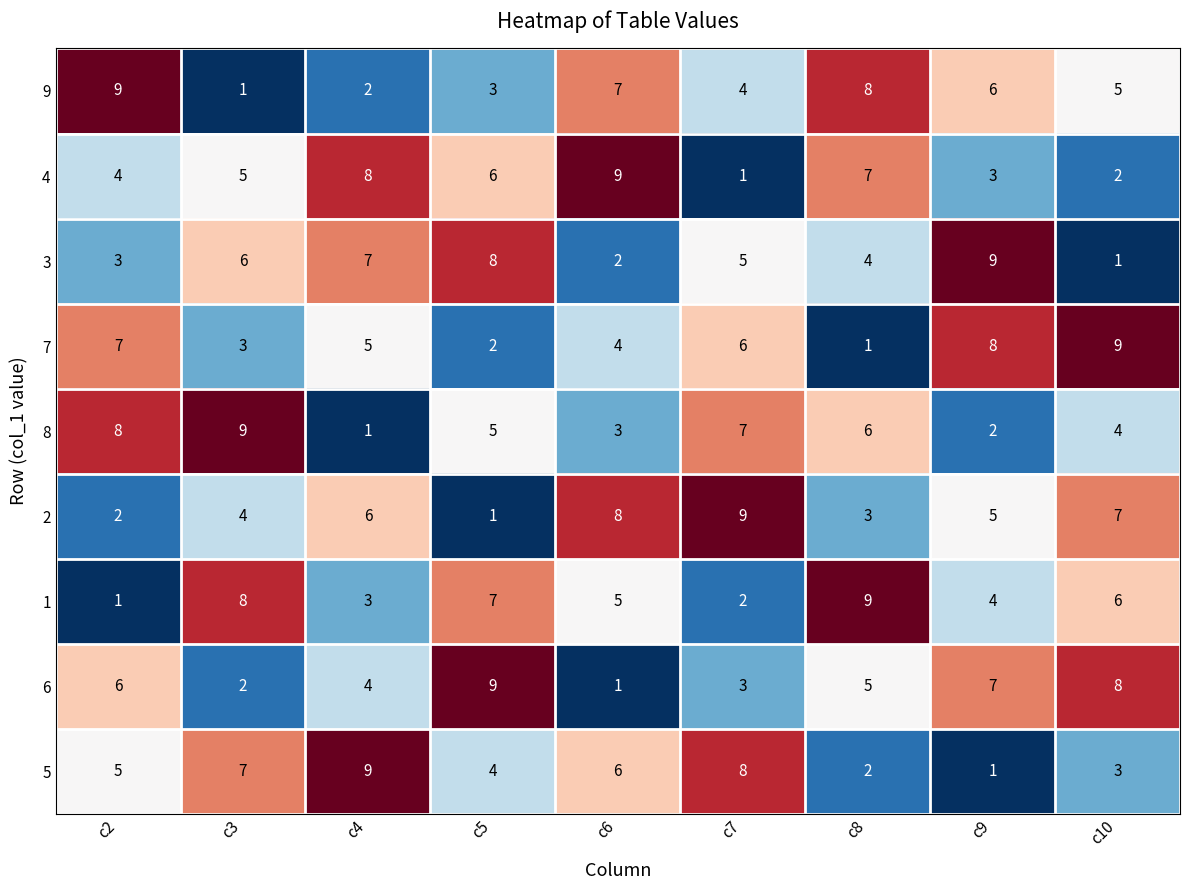

At c8, list the series in order from largest to smallest.

1, 9, 4, 8, 6, 3, 2, 5, 7